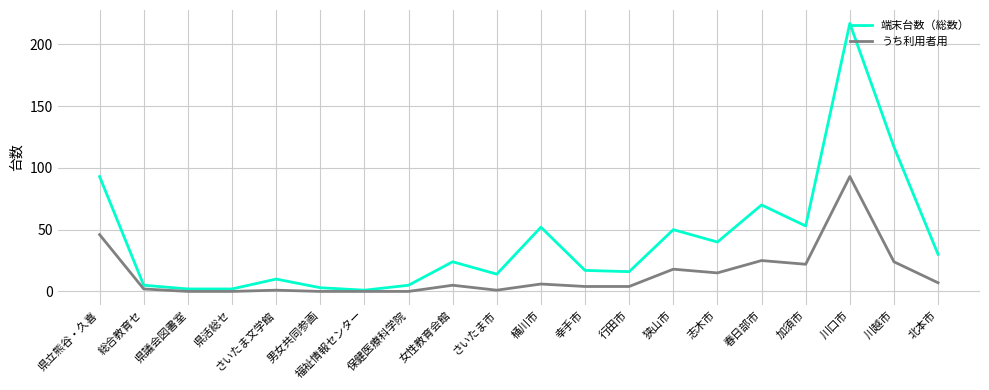

Is it true that 端末台数（総数） equals 24 at 女性教育会館?

True